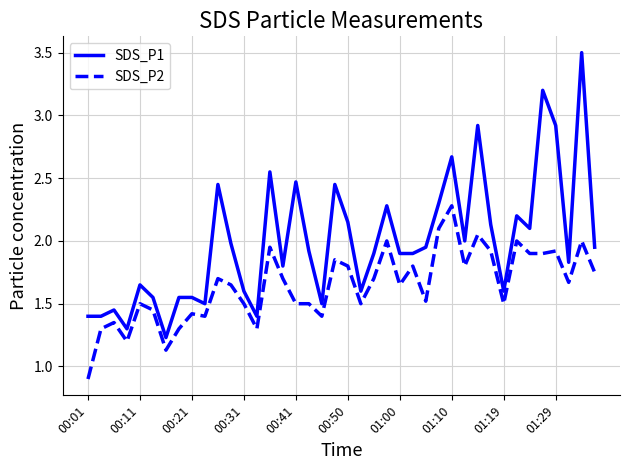

Does the chart display data point markers on the line(s)?

No